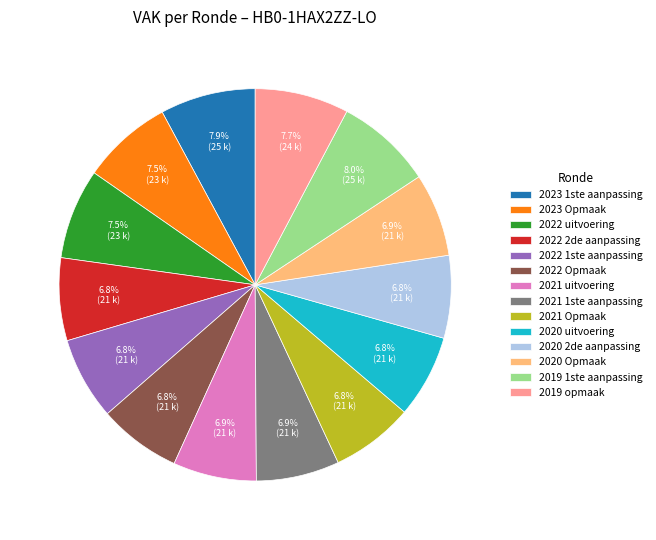

How many slices are in this pie chart?

14